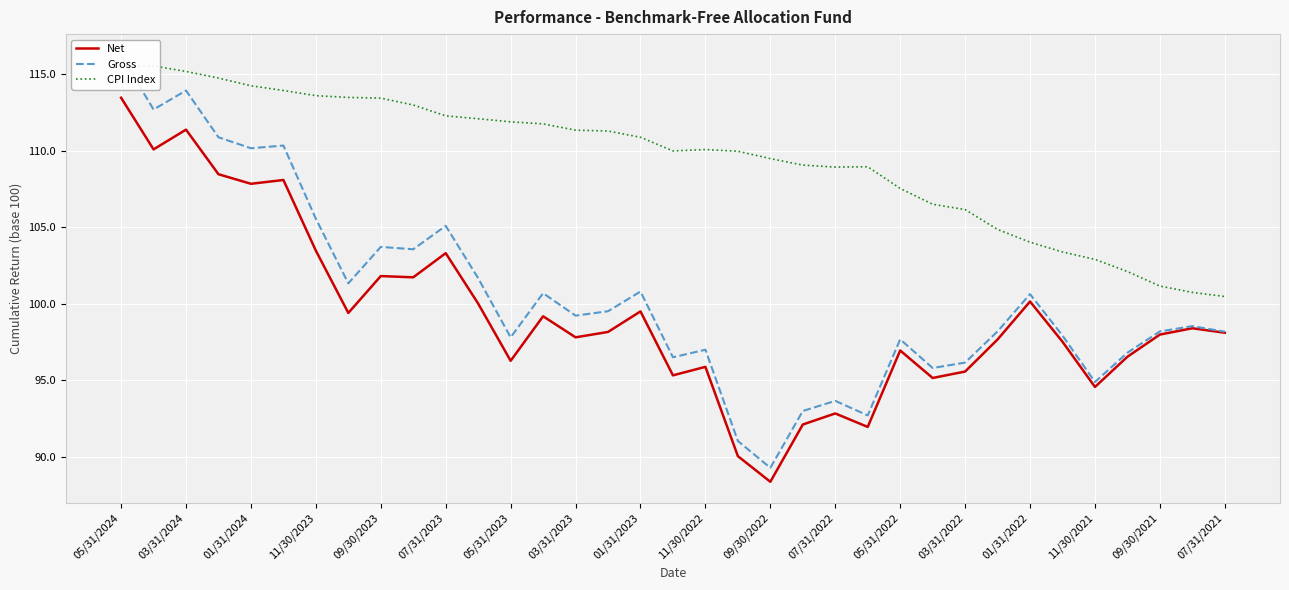

What is the lowest value of the CPI Index series?

100.5